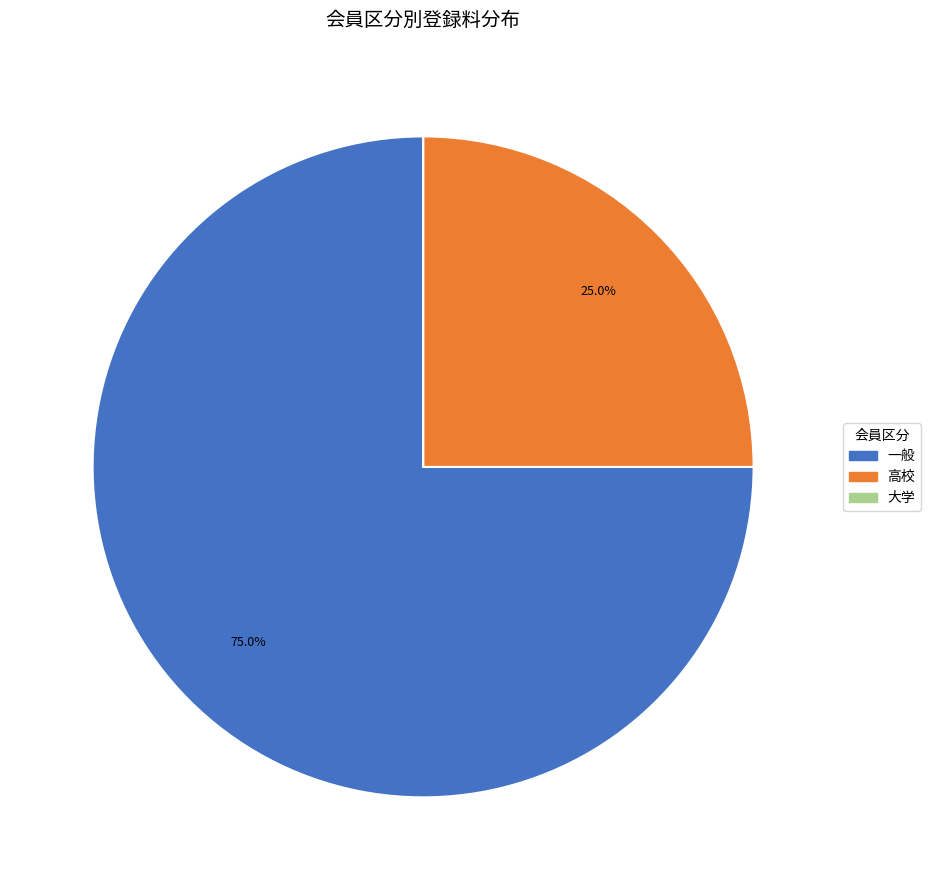

Does 一般 account for over 50% of the chart?

Yes